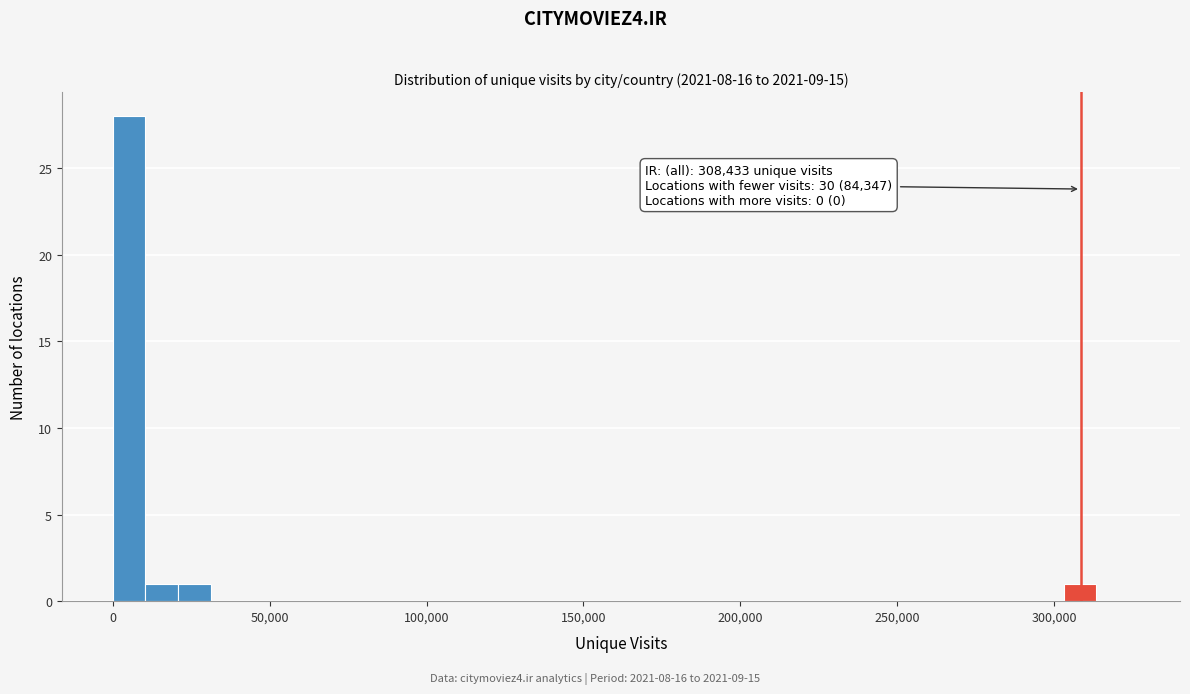

Read against the x-axis, roughly where is the centre of the tallest bar?

5000